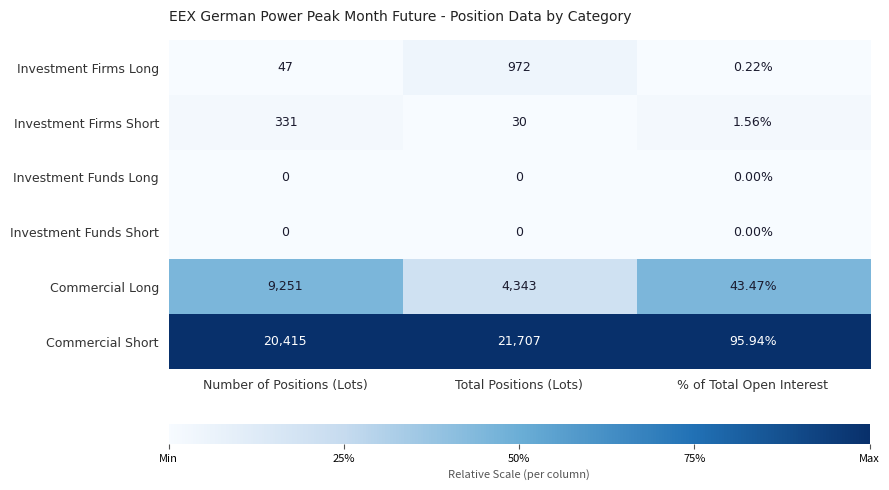

At which label does Commercial Short reach its peak?

Total Positions (Lots)